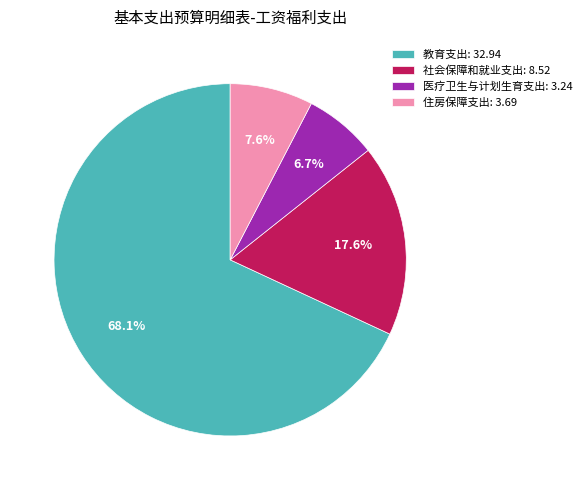

Is it true that 医疗卫生与计划生育支出 is 12% of the pie?

False